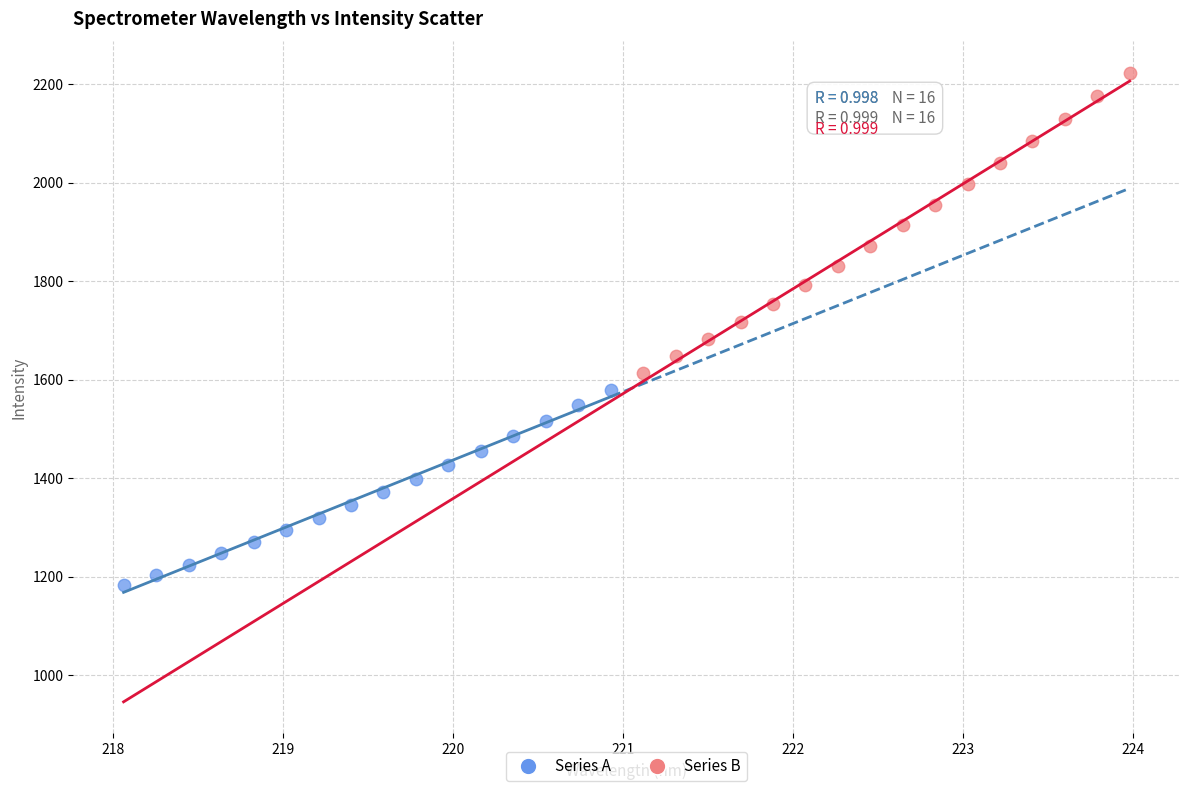

Which series contains the highest Y value?

Series B